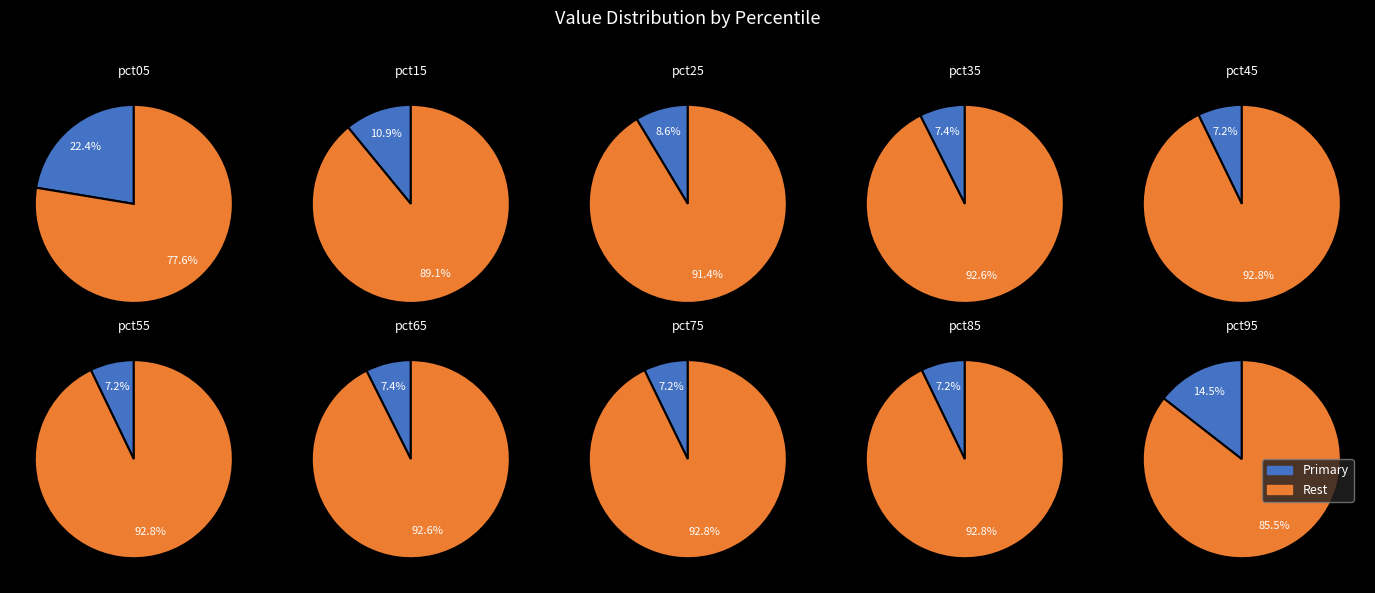

Is the sum of pct35 and pct05 greater than half?

No